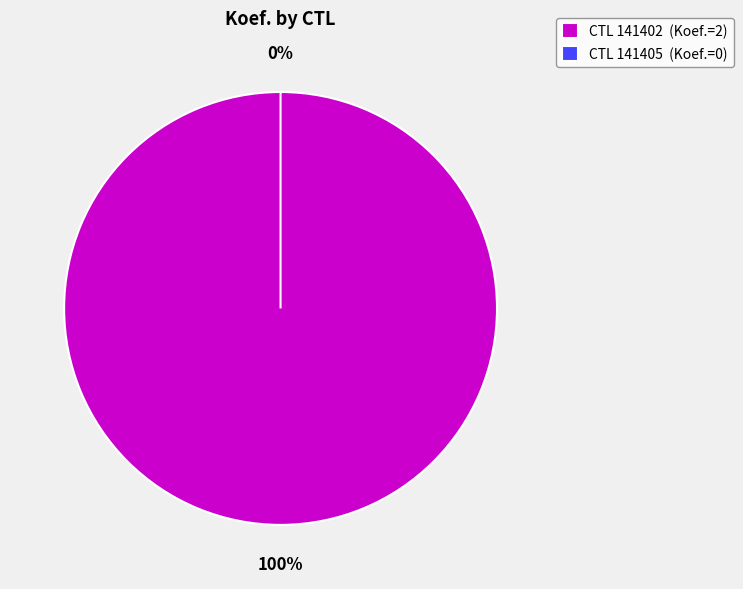

What is the smallest slice in the pie chart?

141405